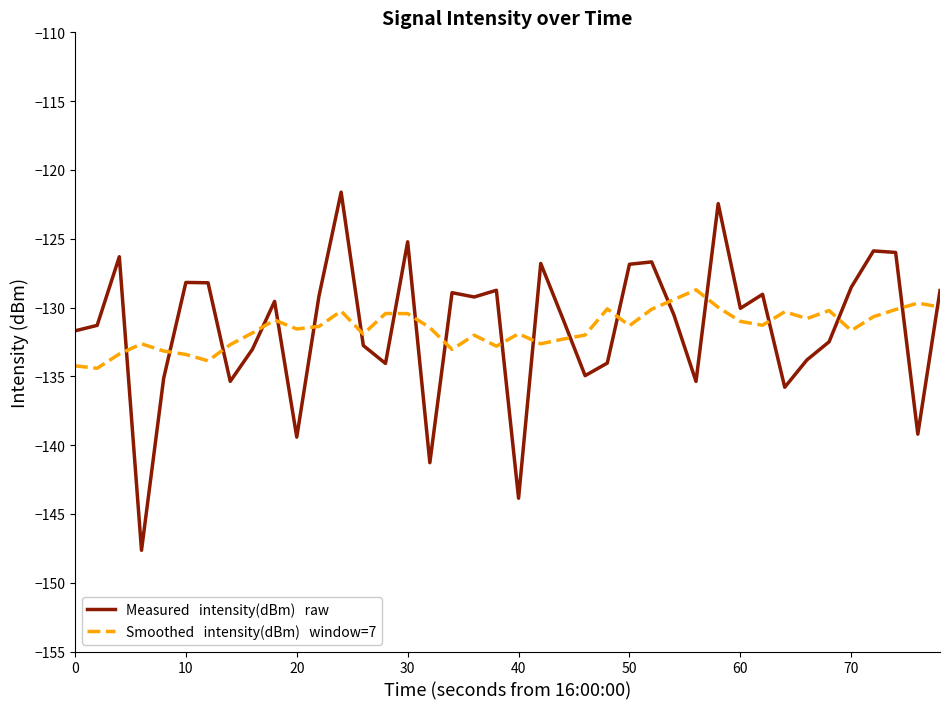

What is the greatest value displayed?

-121.6